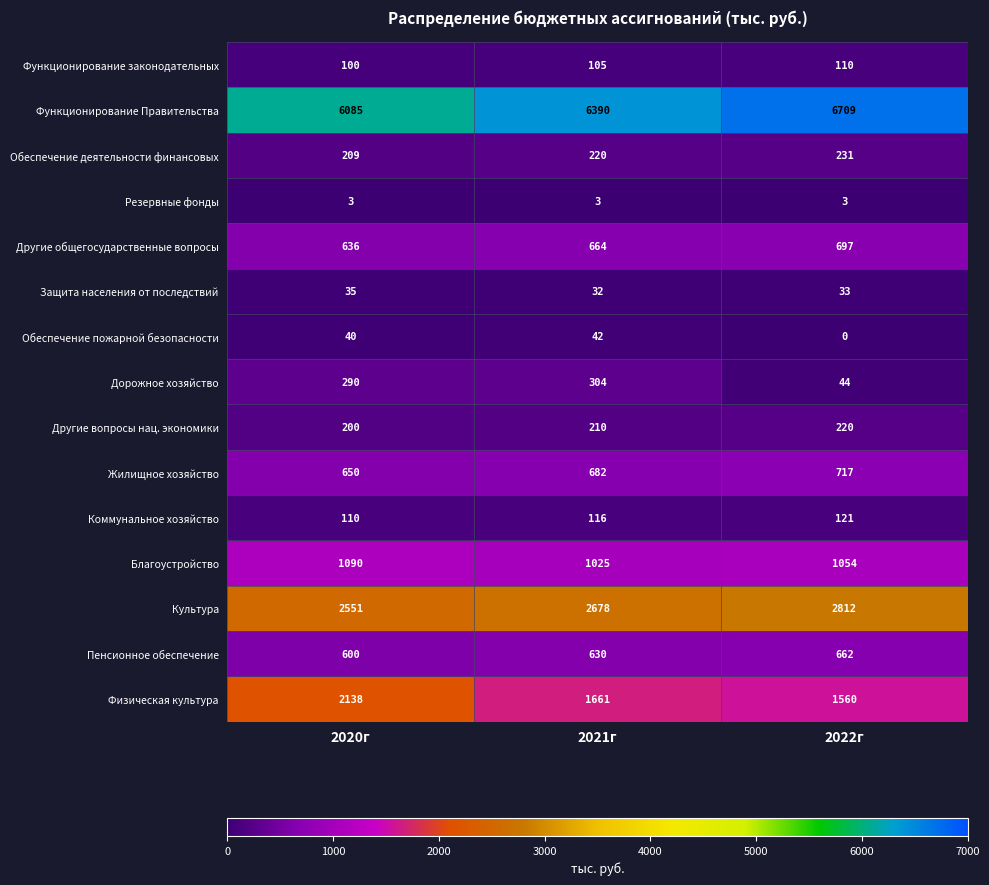

How many data points in Обеспечение деятельности финансовых are less than 220?

1